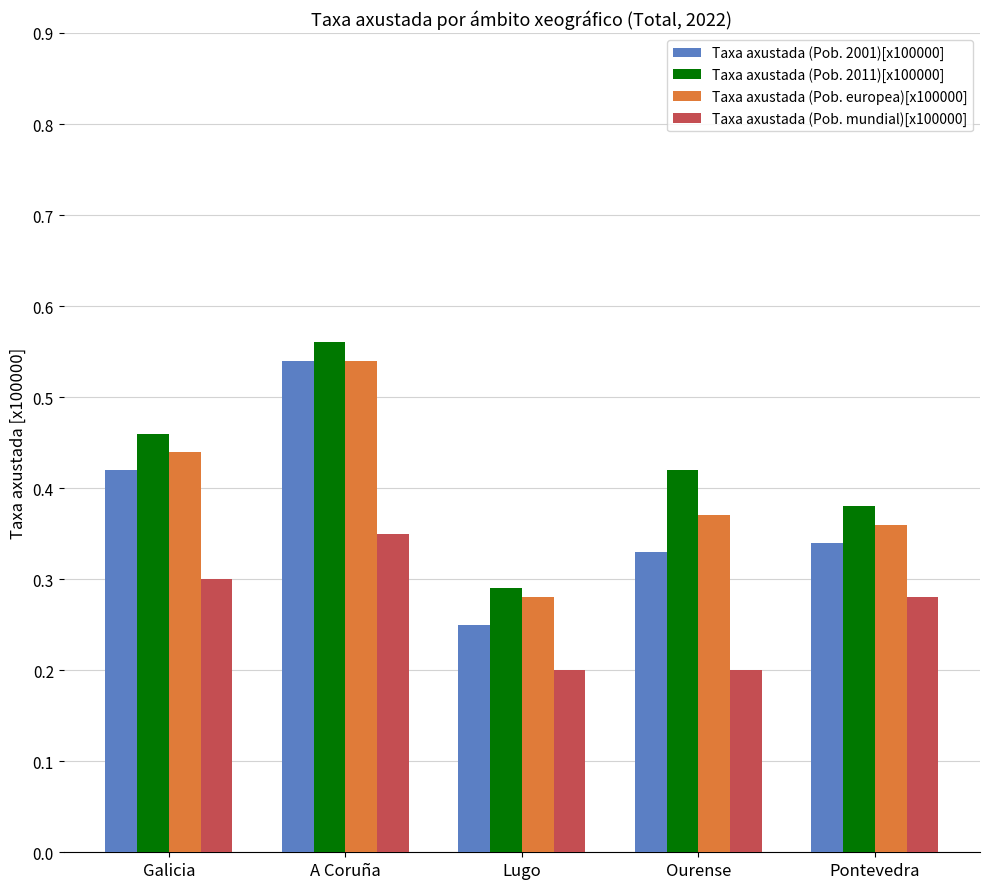

At Ourense, list the series in order from largest to smallest.

Taxa axustada (Pob. 2011)[x100000], Taxa axustada (Pob. europea)[x100000], Taxa axustada (Pob. 2001)[x100000], Taxa axustada (Pob. mundial)[x100000]